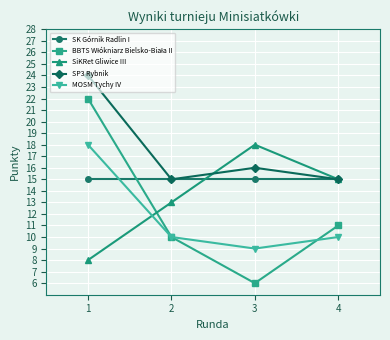

At which label does MOSM Tychy IV reach its peak?

1